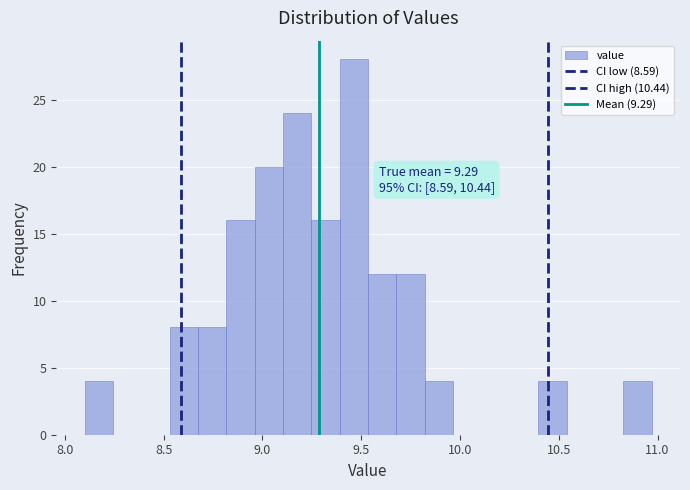

Read against the x-axis, roughly where is the centre of the tallest bar?

9.45